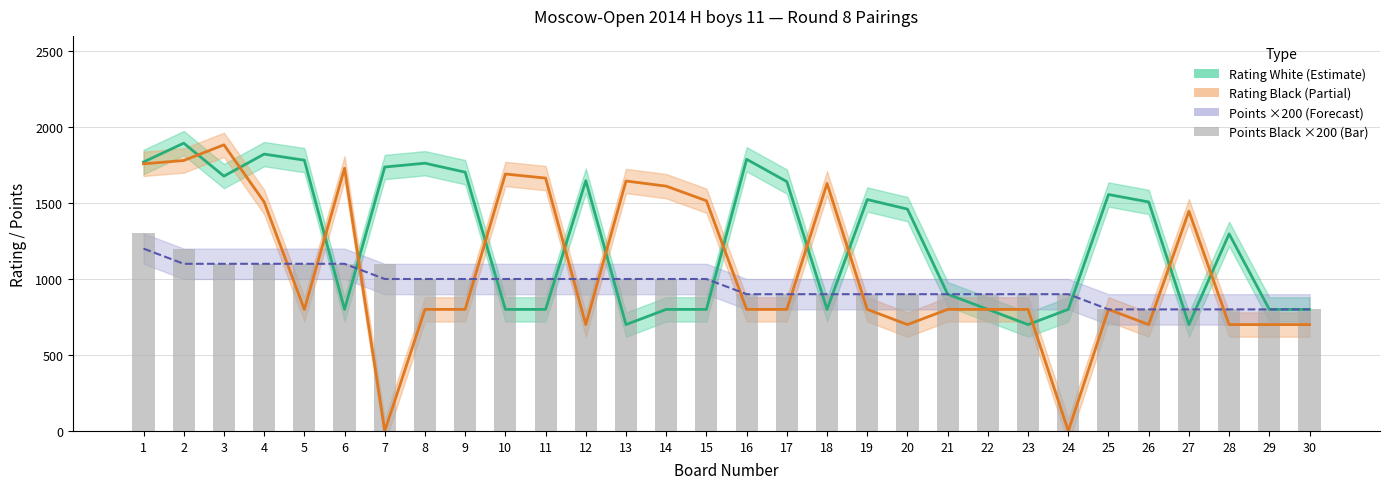

Is the value of Rating Black at 20 greater than the value of Points White ×200 at 11?

No